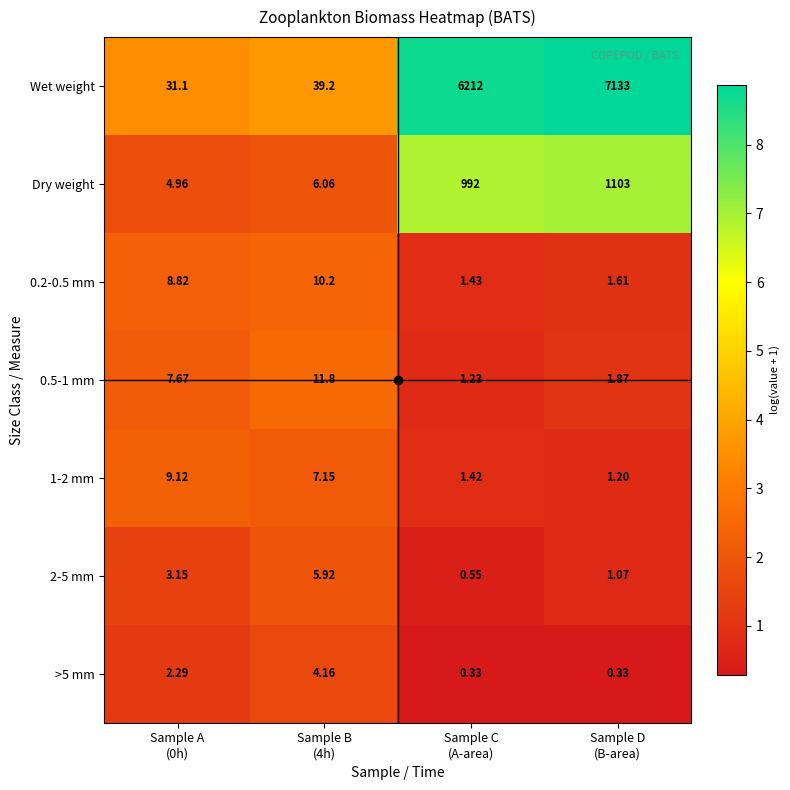

What is the spread (max minus min) of values at Sample A
(0h)?

28.8